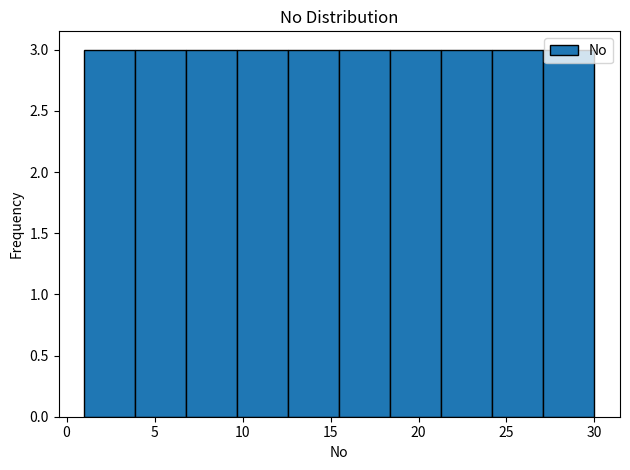

Reading left to right, list every bar in this chart as the range it spans on the x-axis followed by its height. Neither the bar edges nor the heights are printed on the chart, so give them approximately, as read against the axes.

1.0 to 3.9: 3
3.9 to 6.8: 3
6.8 to 9.7: 3
9.7 to 12.6: 3
12.6 to 15.5: 3
15.5 to 18.4: 3
18.4 to 21.3: 3
21.3 to 24.2: 3
24.2 to 27.1: 3
27.1 to 30.0: 3